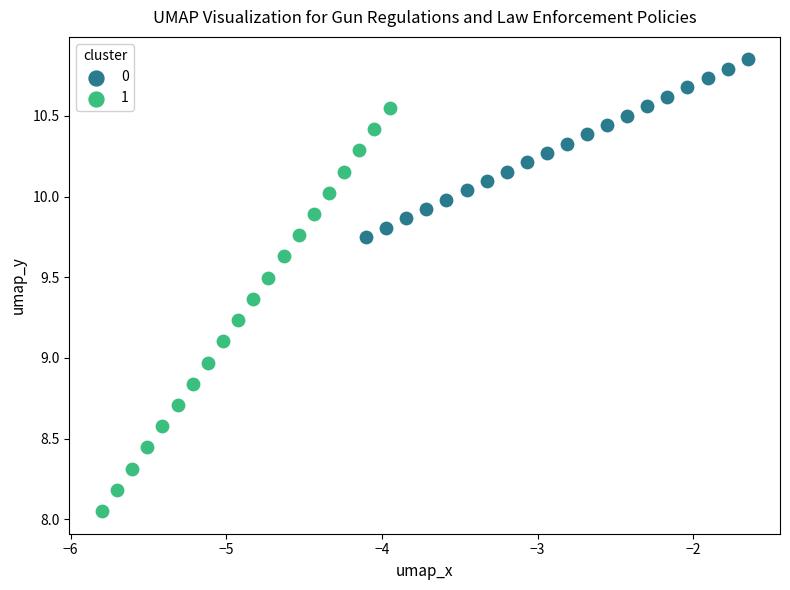

Which series reaches the minimum Y coordinate?

1